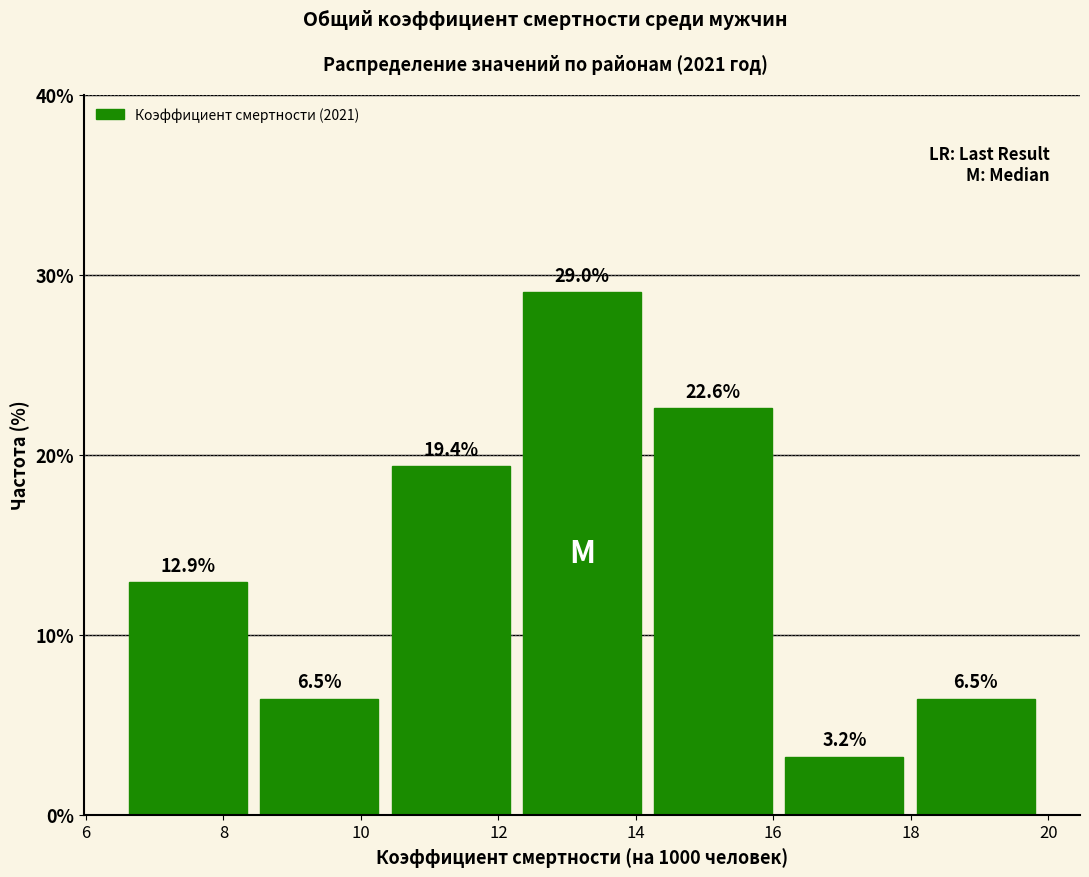

What is the height of the bar covering 16.0 to 18.0 on the x-axis? The bar edges are not printed on the chart, so give them approximately, as read against the axis.

3.2